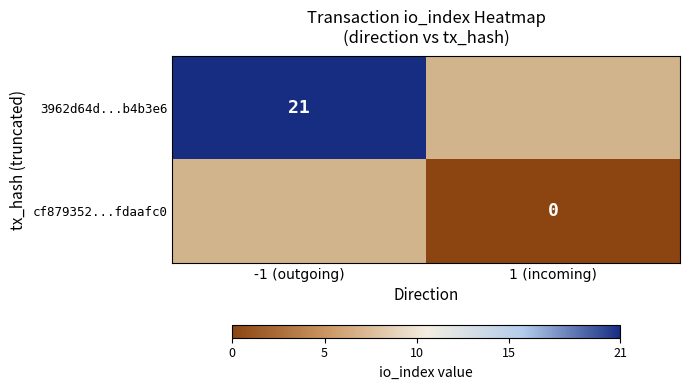

Is it true that 3962d64d...b4b3e6 equals 32 at -1 (outgoing)?

False